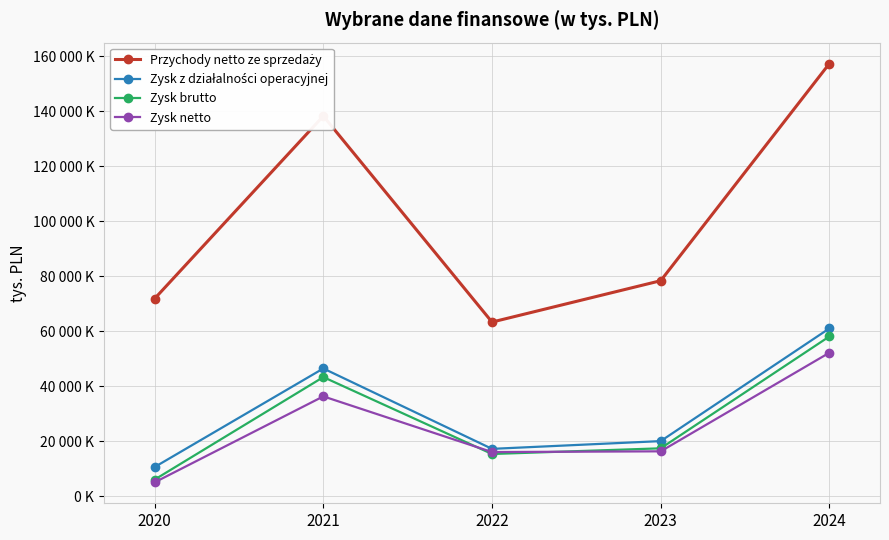

What is the sum of the Zysk brutto values at 2020 and 2022?

21458